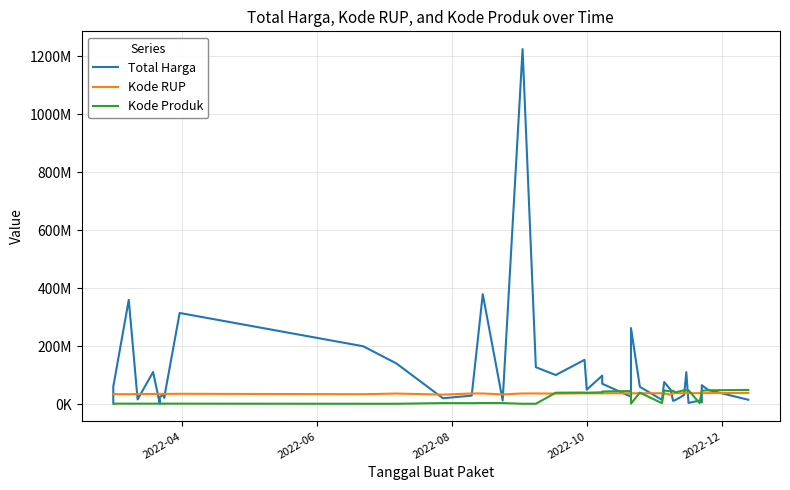

What is the minimum value shown in the chart?

876227